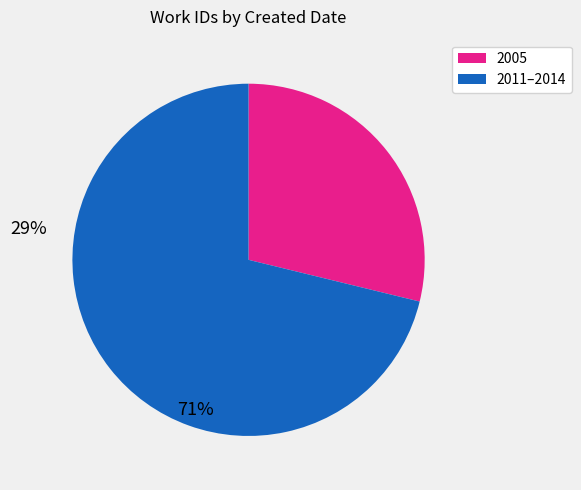

Is there any slice that represents more than half of the pie?

Yes